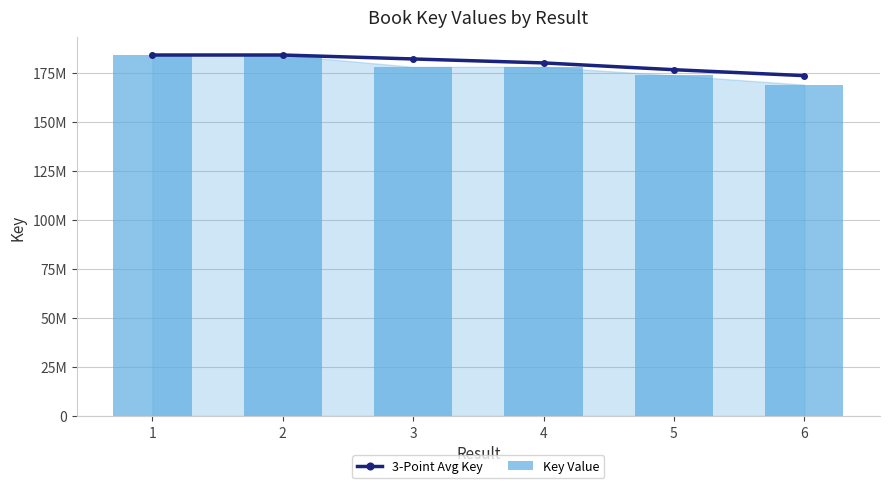

What is the difference between the highest and lowest values at 3?

4027344.0